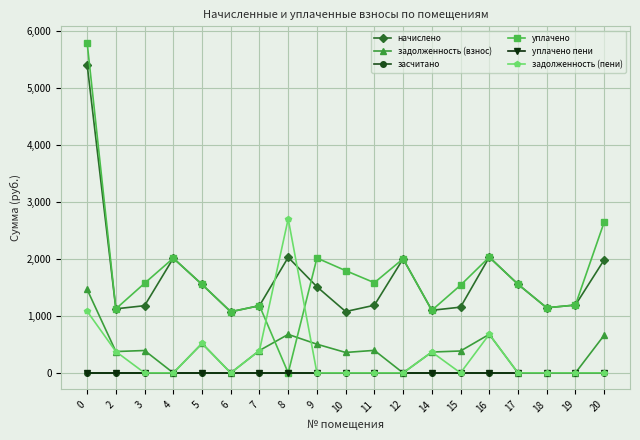

The засчитано series shows 0.0 at 12. True or false?

True